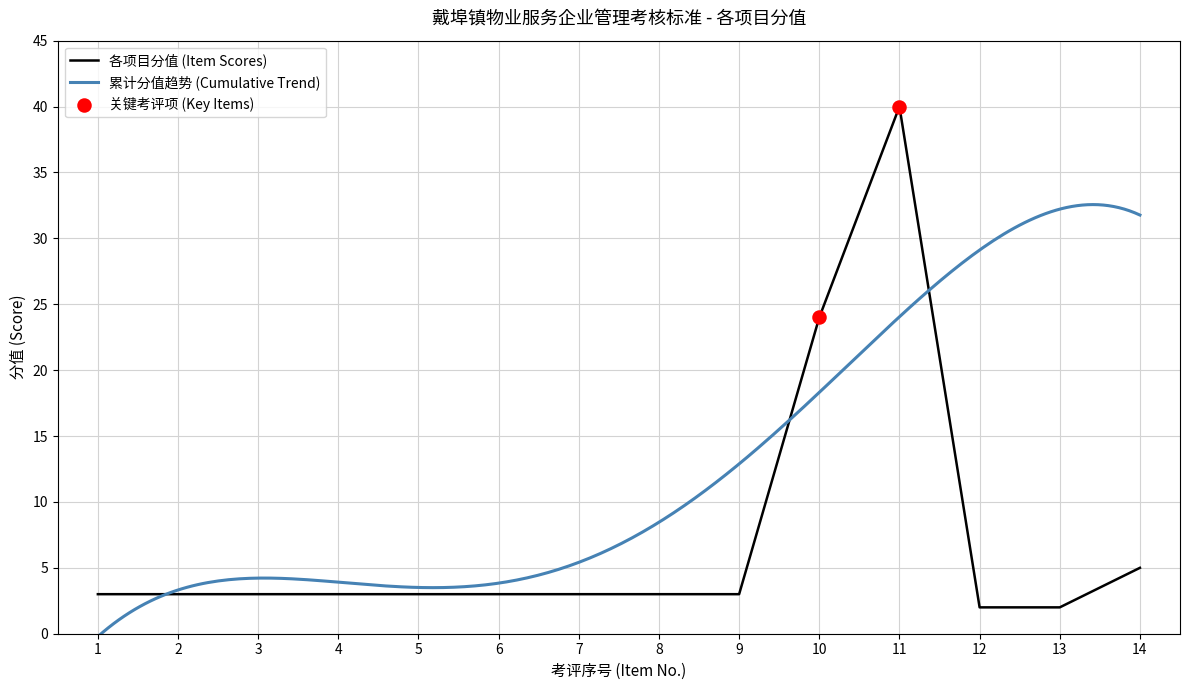

Between 10 and 9, which is larger?

10